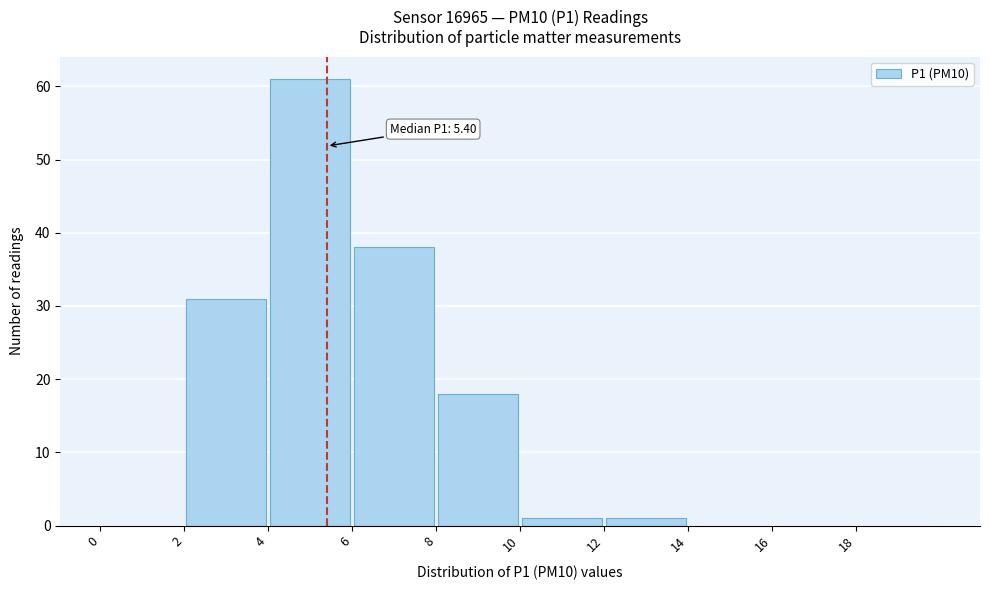

Over which range of the x-axis is the bar tallest?

4 to 6